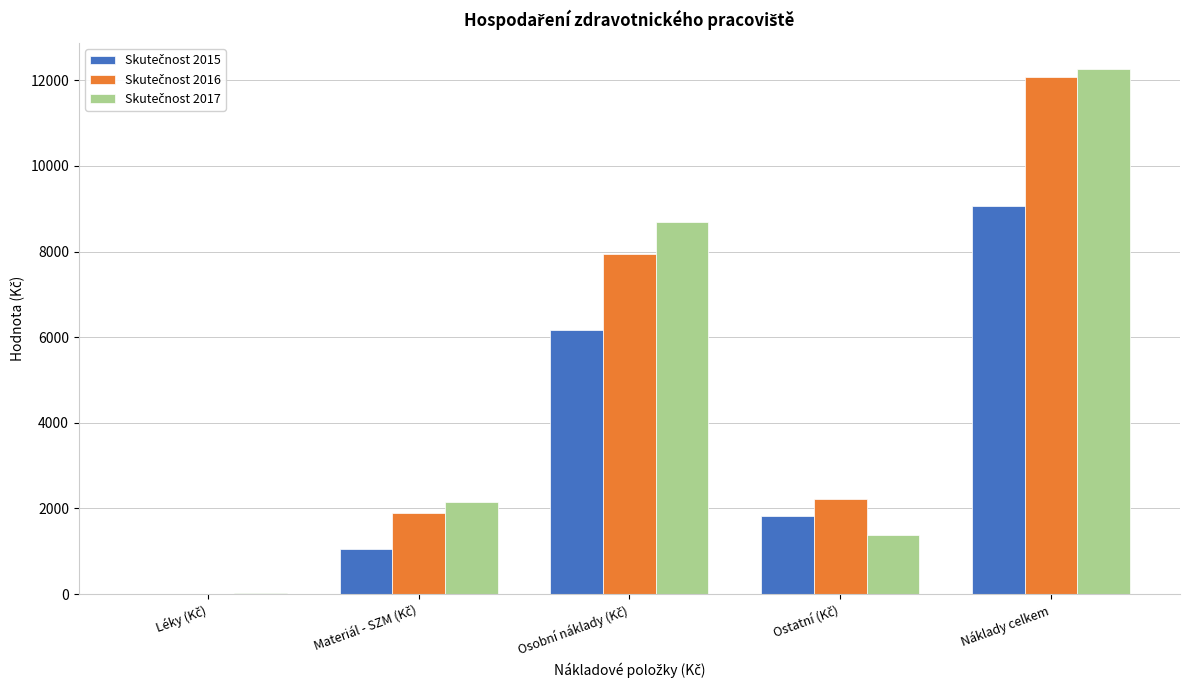

Which label corresponds to the largest value in the chart?

Náklady celkem